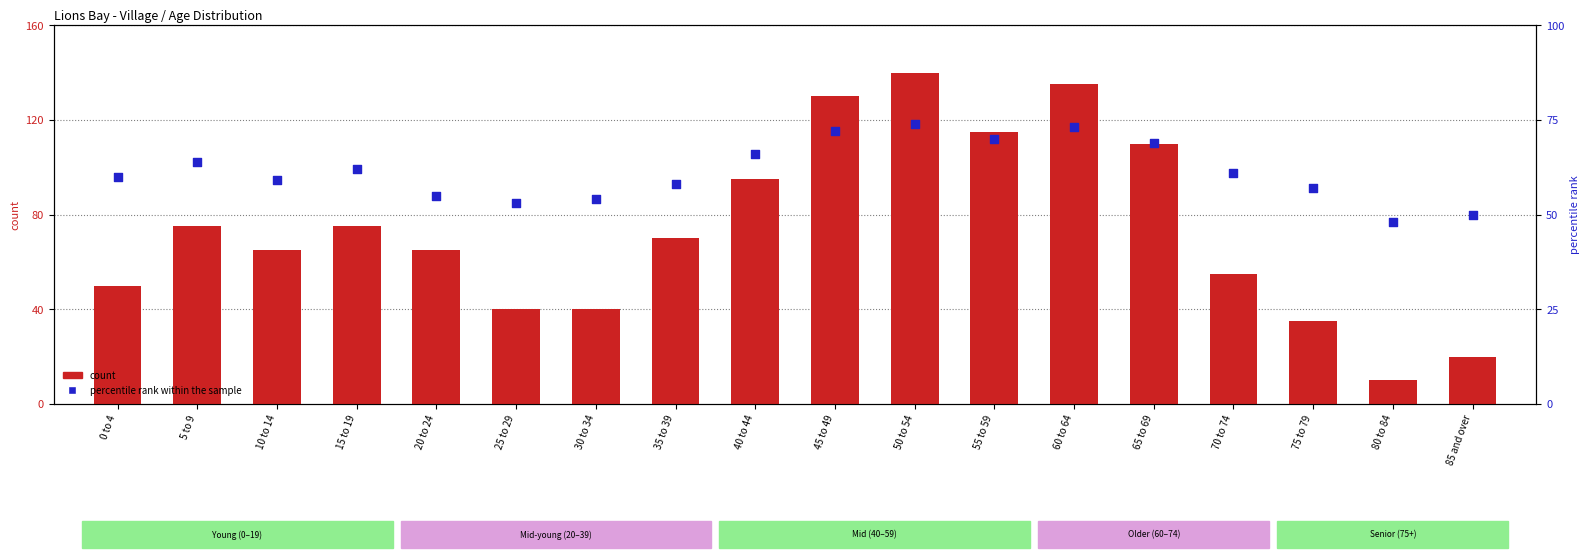

Which series has the largest total across all categories?

count